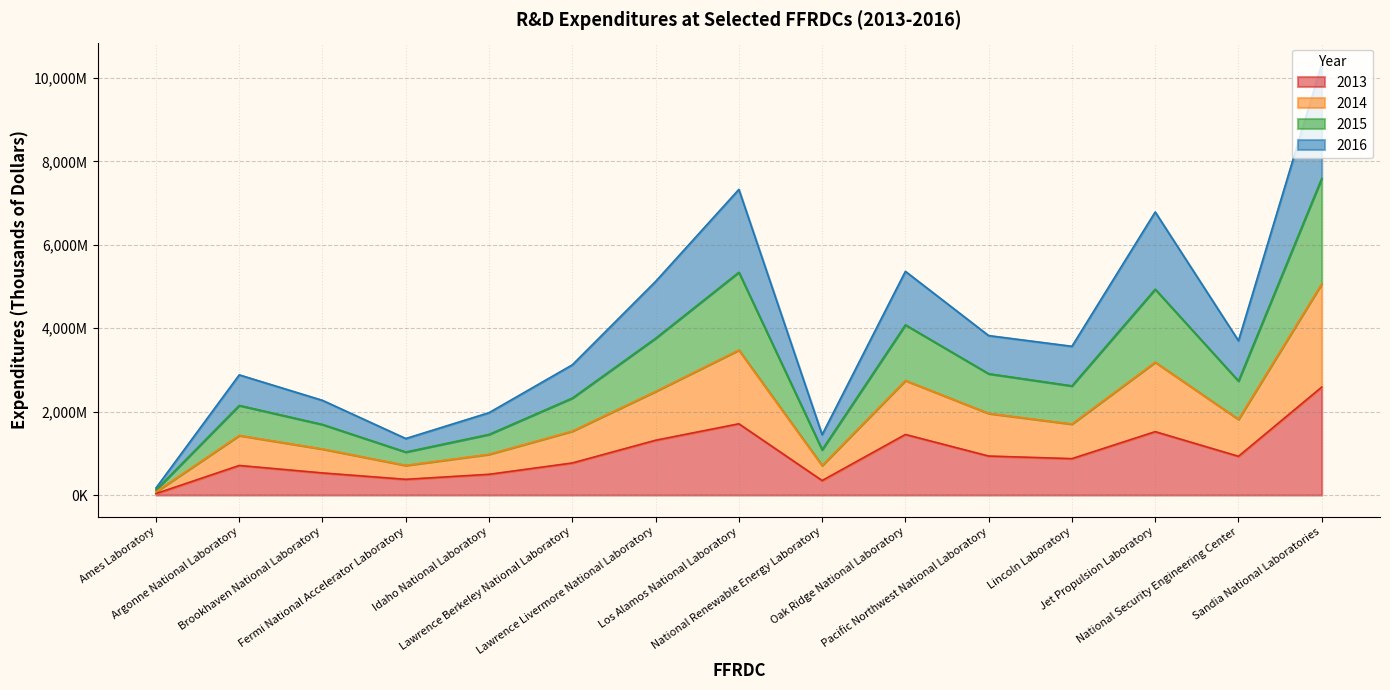

True or false: 2013 has a value of 347368 at National Renewable Energy Laboratory.

True